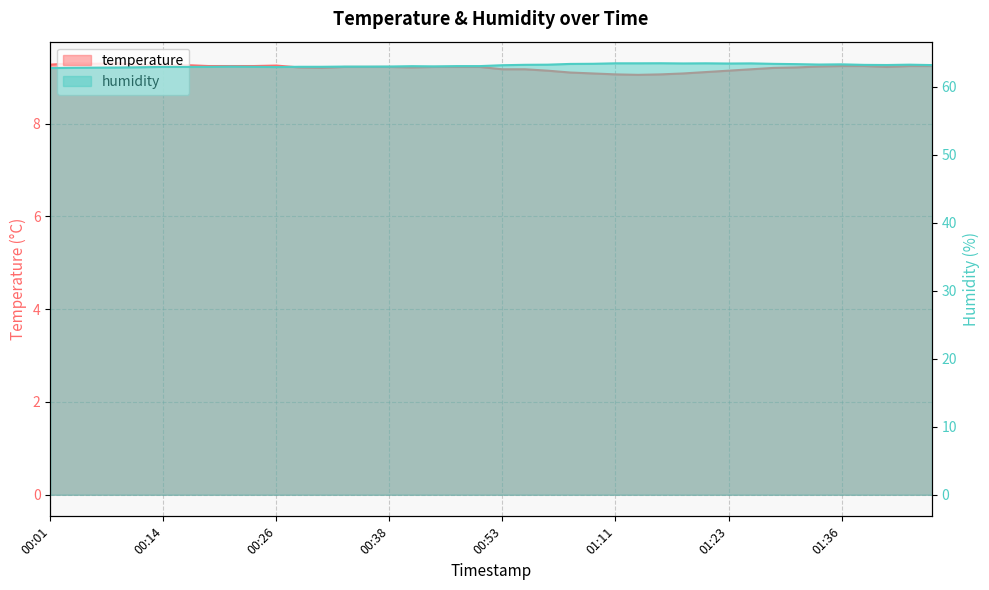

True or false: humidity and temperature intersect in this chart.

False